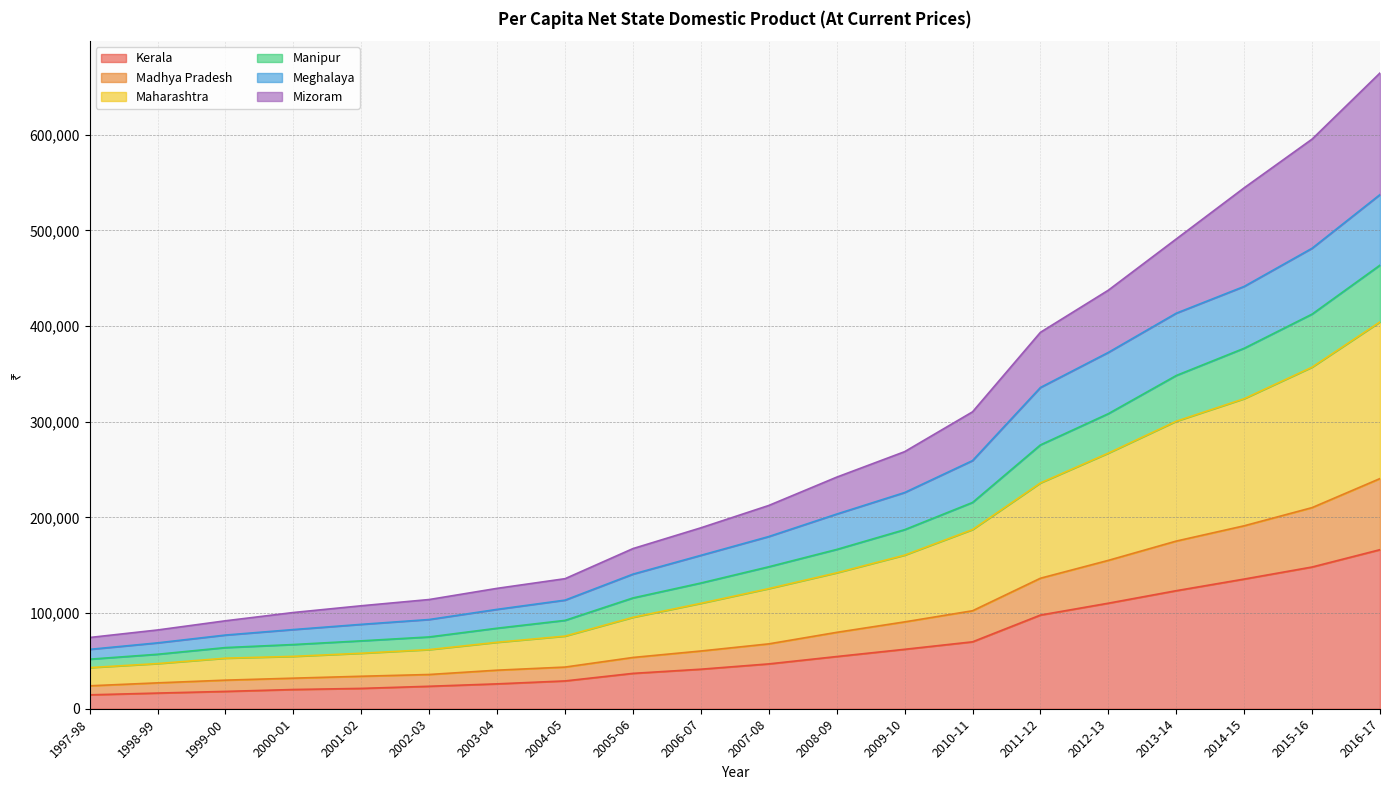

Which category has the highest value in the Kerala series?

2016-17